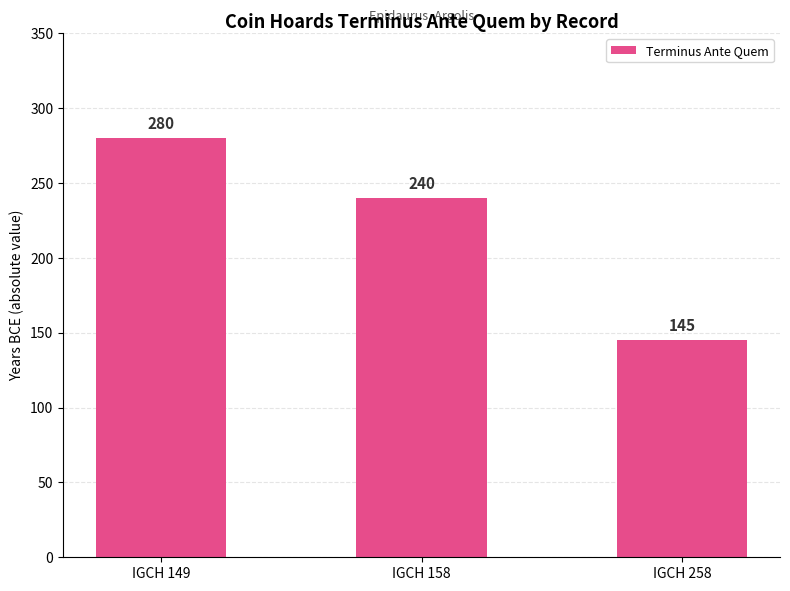

What is the change in value from IGCH 149 to IGCH 158?

-40